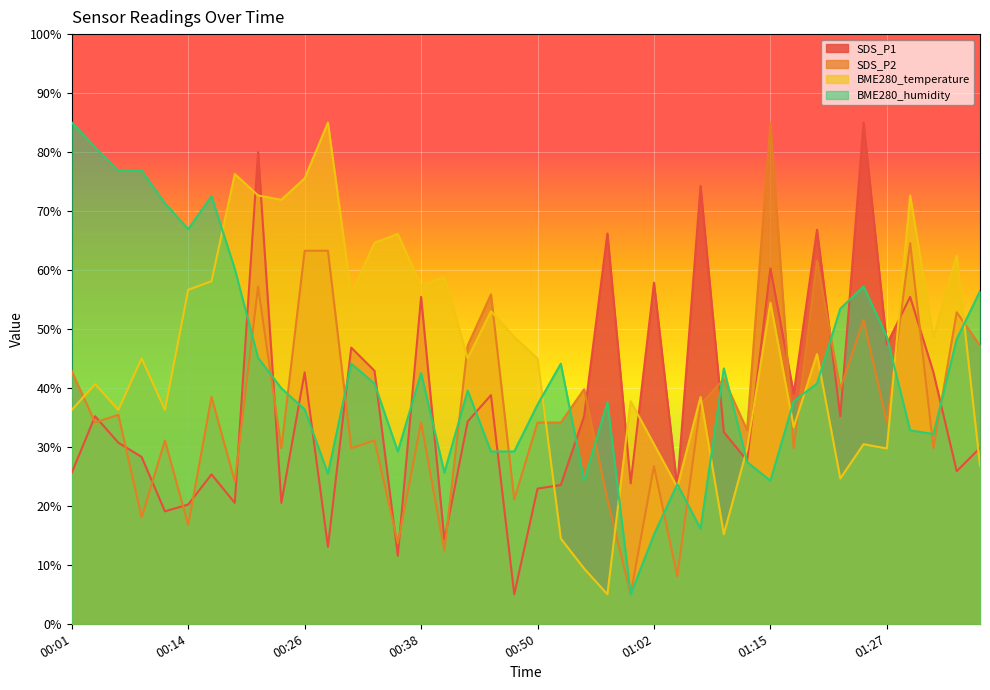

After their last crossing, which series has the higher values: SDS_P2 or SDS_P1?

SDS_P2